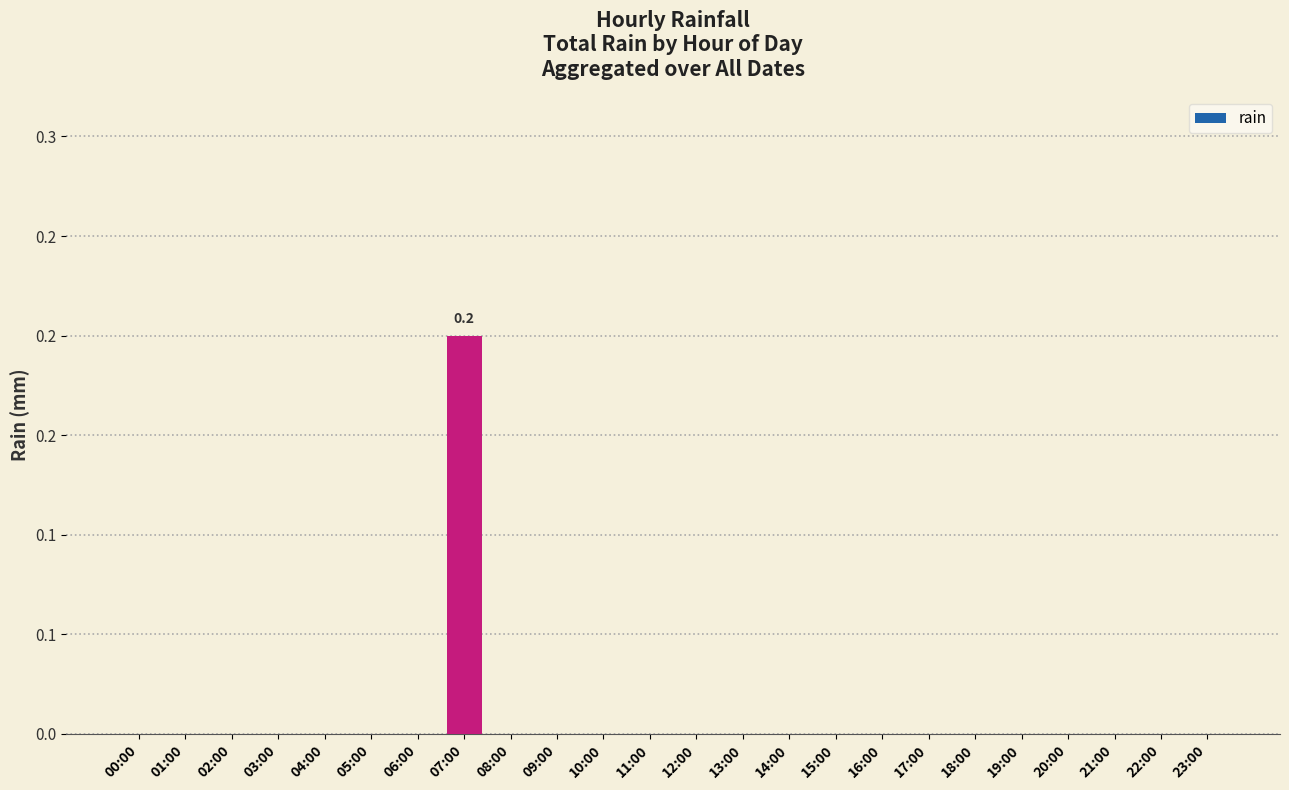

Rank the categories by value from highest to lowest.

07:00, 00:00, 01:00, 02:00, 03:00, 04:00, 05:00, 06:00, 08:00, 09:00, 10:00, 11:00, 12:00, 13:00, 14:00, 15:00, 16:00, 17:00, 18:00, 19:00, 20:00, 21:00, 22:00, 23:00